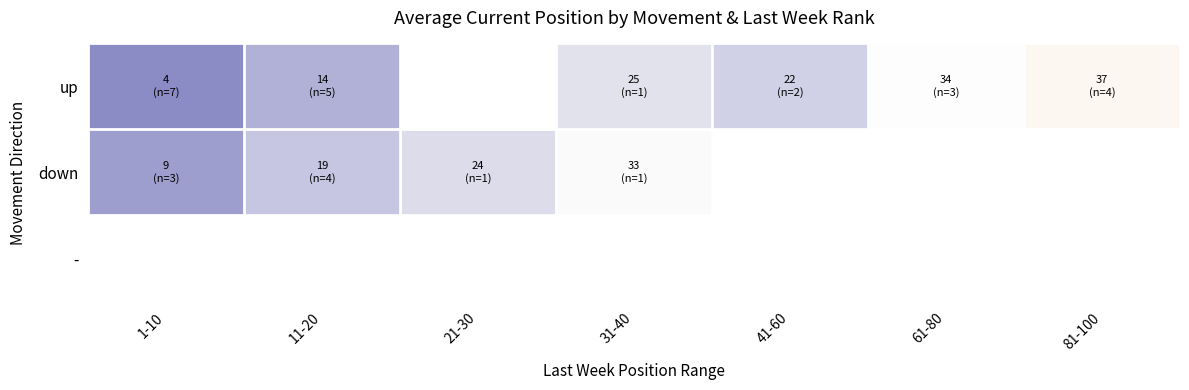

How many positive values does the down series have?

4